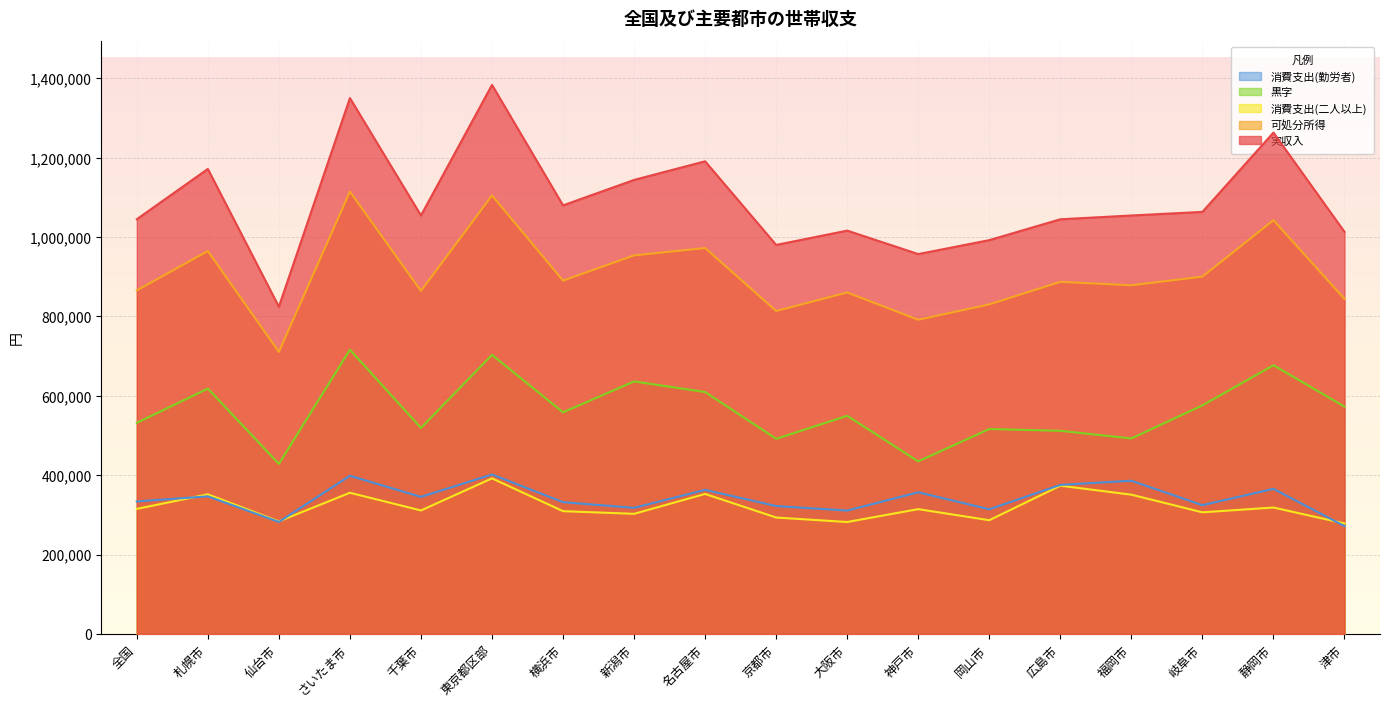

At which category does 消費支出(勤労者) reach its first local valley?

仙台市